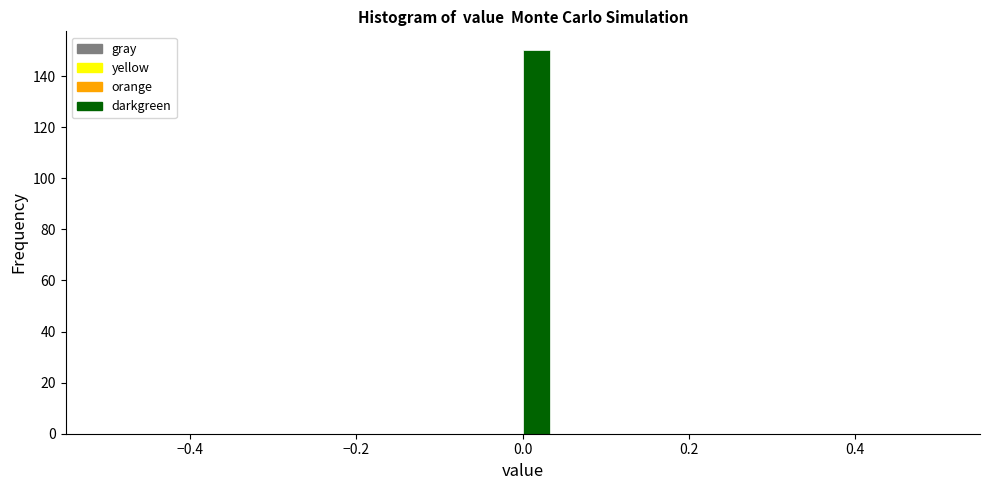

Read against the x-axis, roughly where is the centre of the tallest bar?

0.02